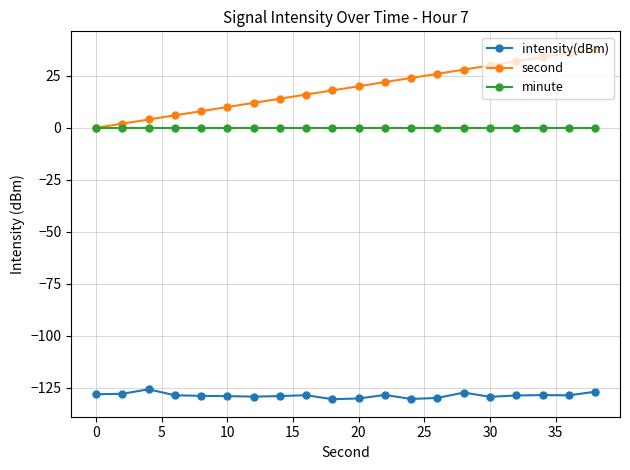

Which series has the largest total across all categories?

second